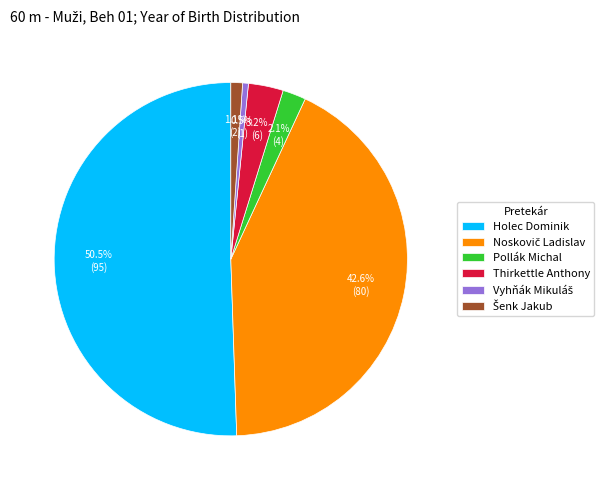

Is there a majority slice in this chart?

Yes